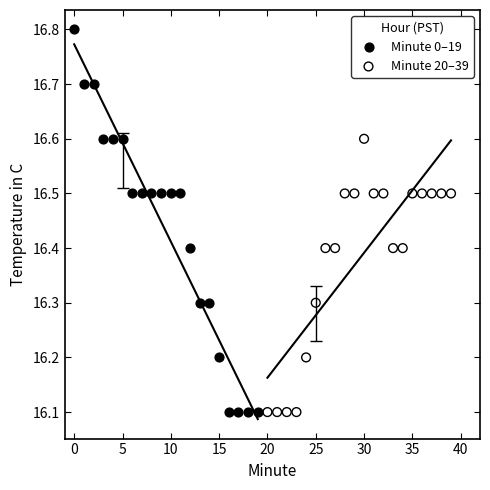

Which series reaches the maximum Y coordinate?

Minute 0–19